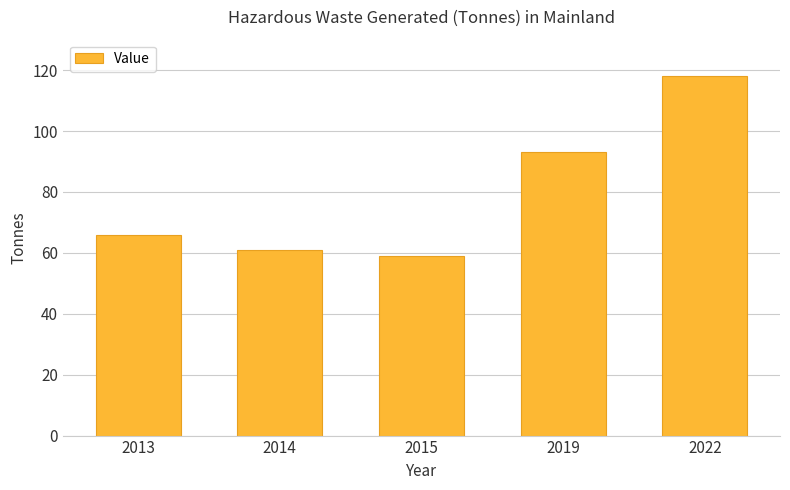

What is the value of the 3rd bar from the left?

59